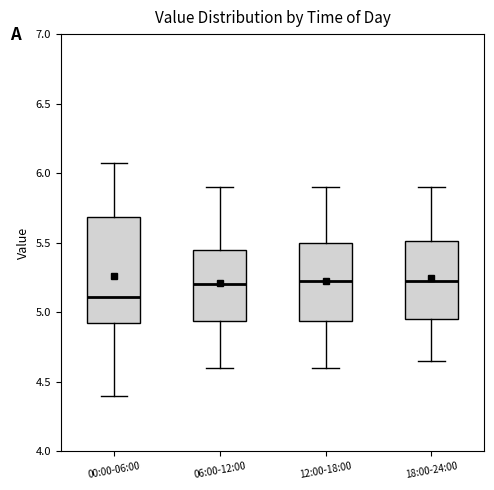

Comparing the boxes themselves (not the whiskers), which one is the tallest?

00:00-06:00